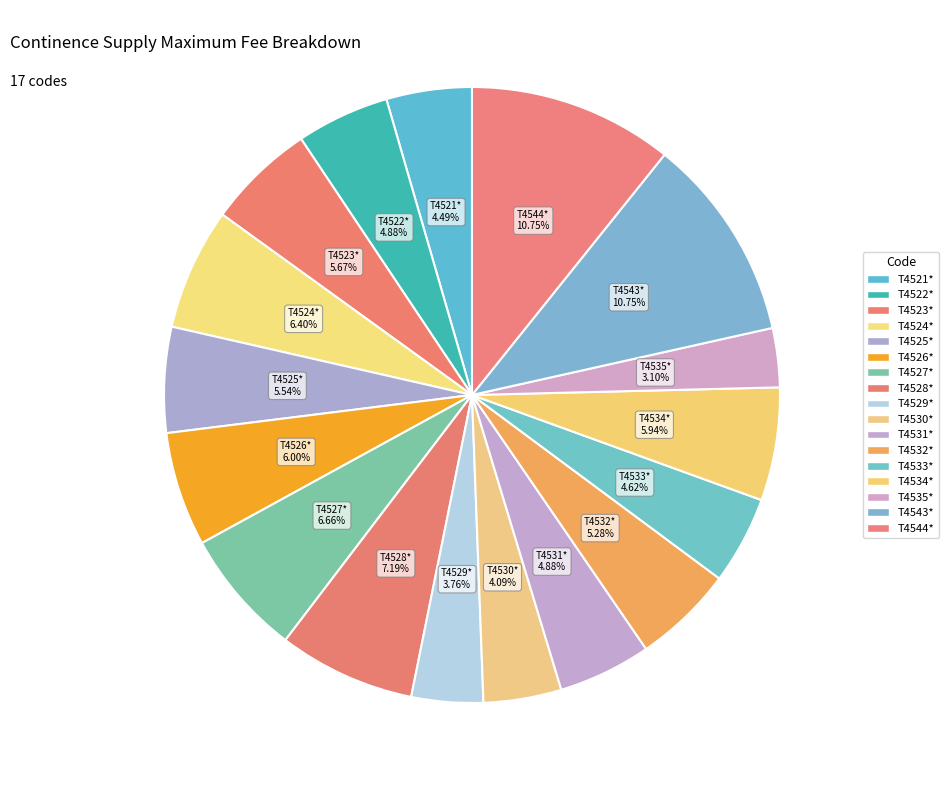

What percentage is the T4522* slice, to the nearest percent?

5%